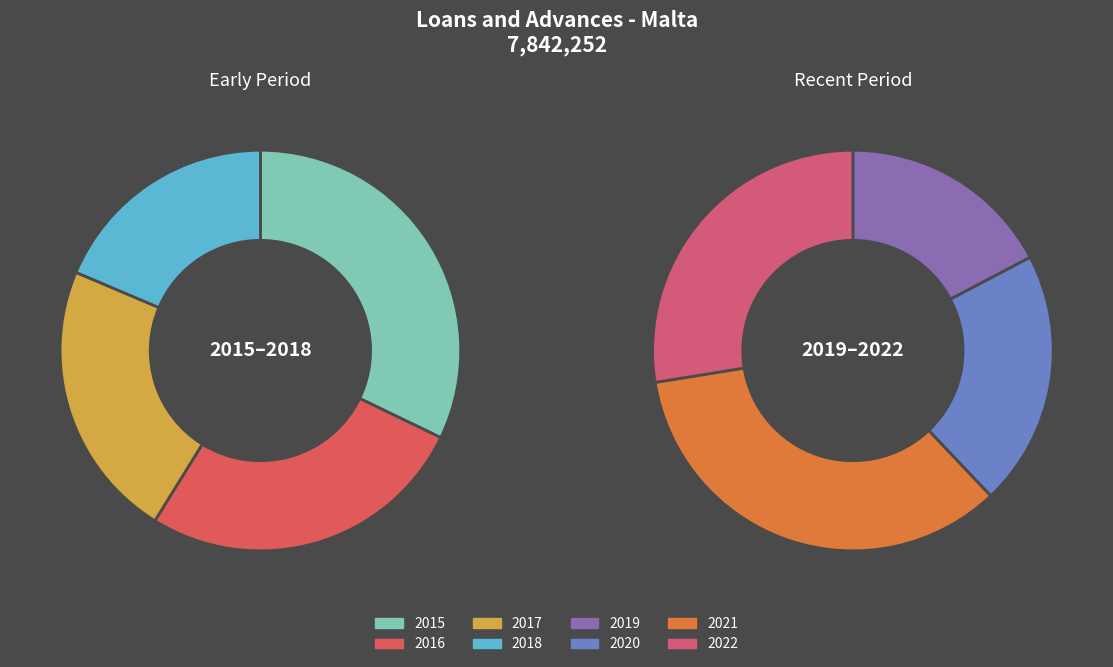

Combined, what portion of the pie is 2021 and 2020?

29.8%